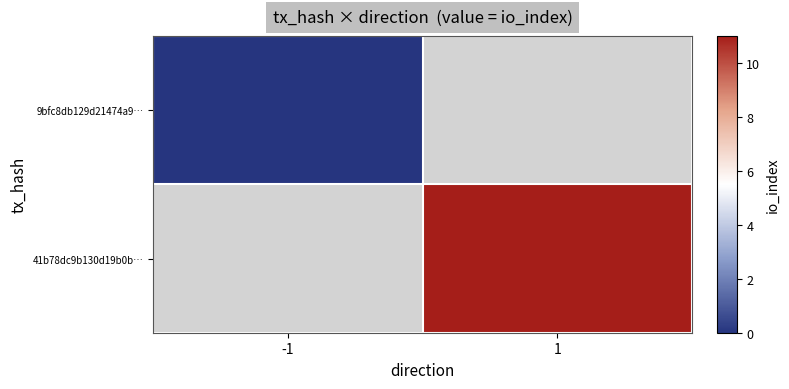

How many categories are shown in the chart?

2